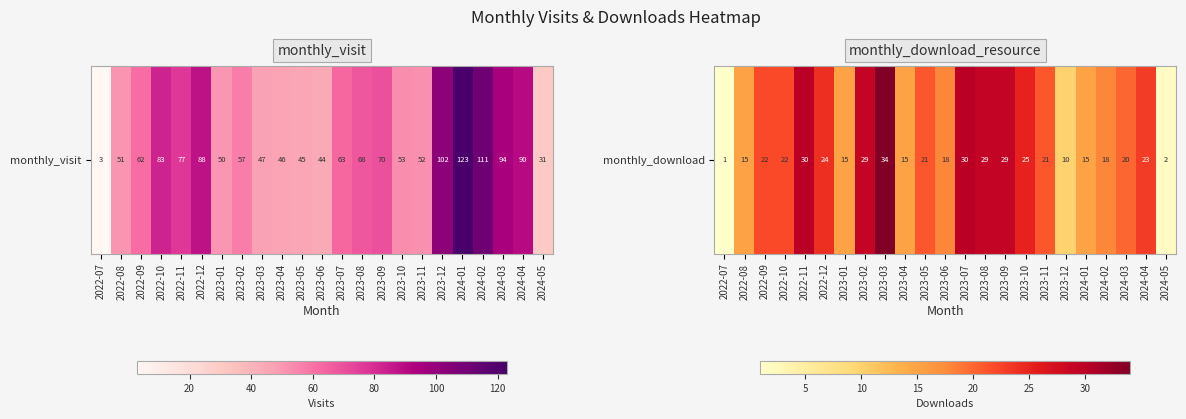

Which has a higher value, 2023-10 or 2023-12?

2023-10